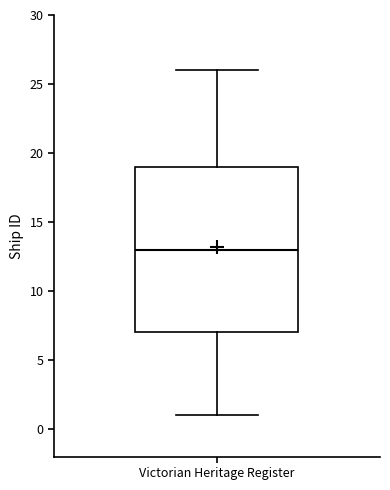

Transcribe this box plot: give where the median line is, the range the box spans, and where the two whiskers end, as read against the y-axis. The values are not printed on the chart, so give them approximately, as read against the axis.

median 13, box 7 to 19, whiskers 1 to 26